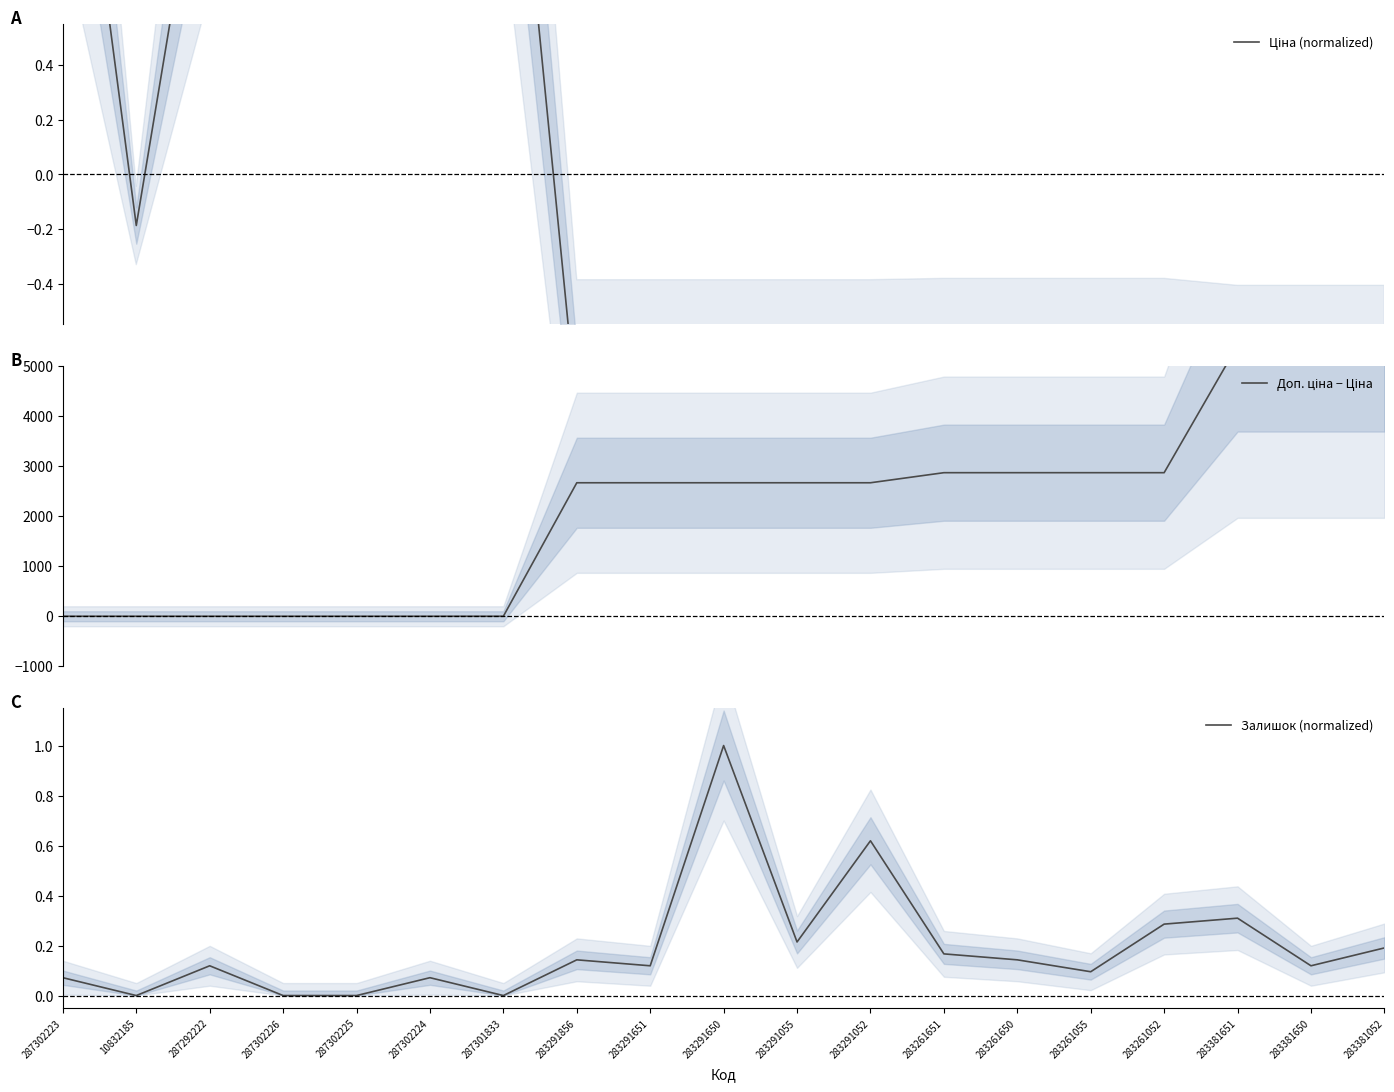

What position from the right is 283291651?

11